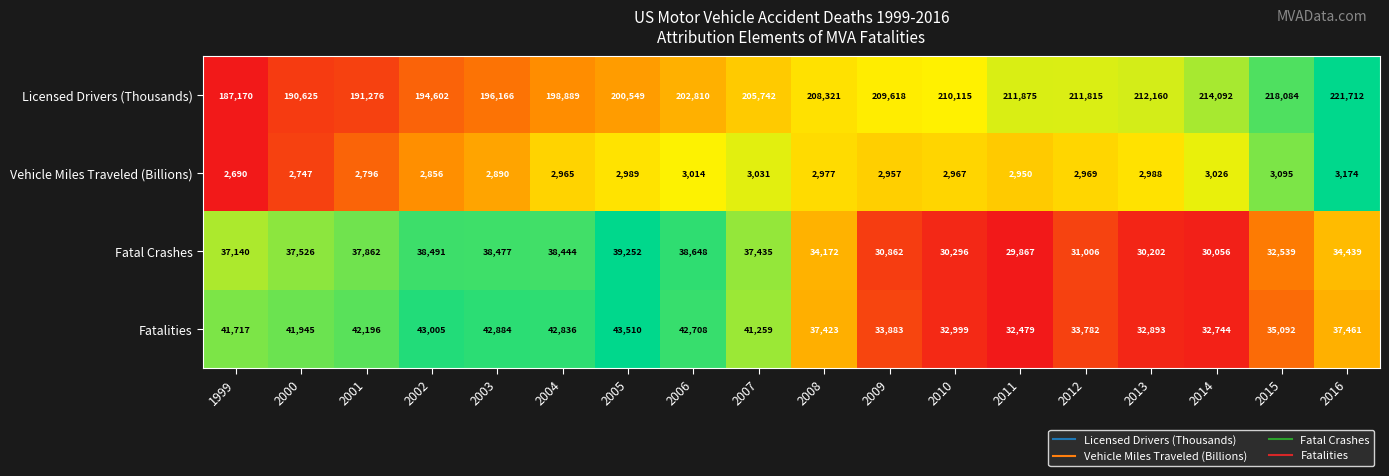

What is the average value of the Vehicle Miles Traveled (Billions) series?

2949